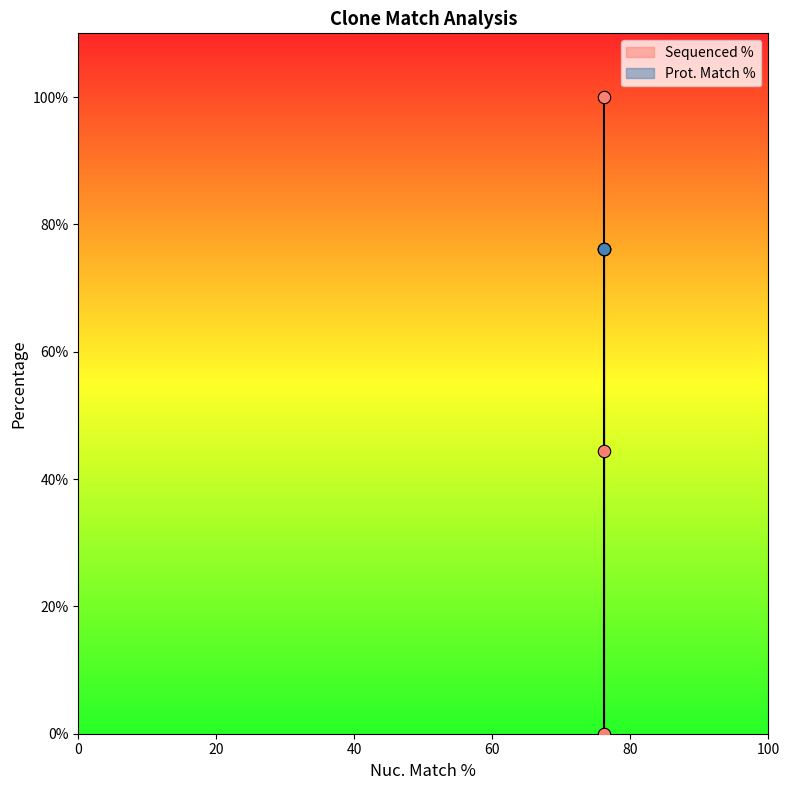

At which category is the sum across all series the highest?

76.2